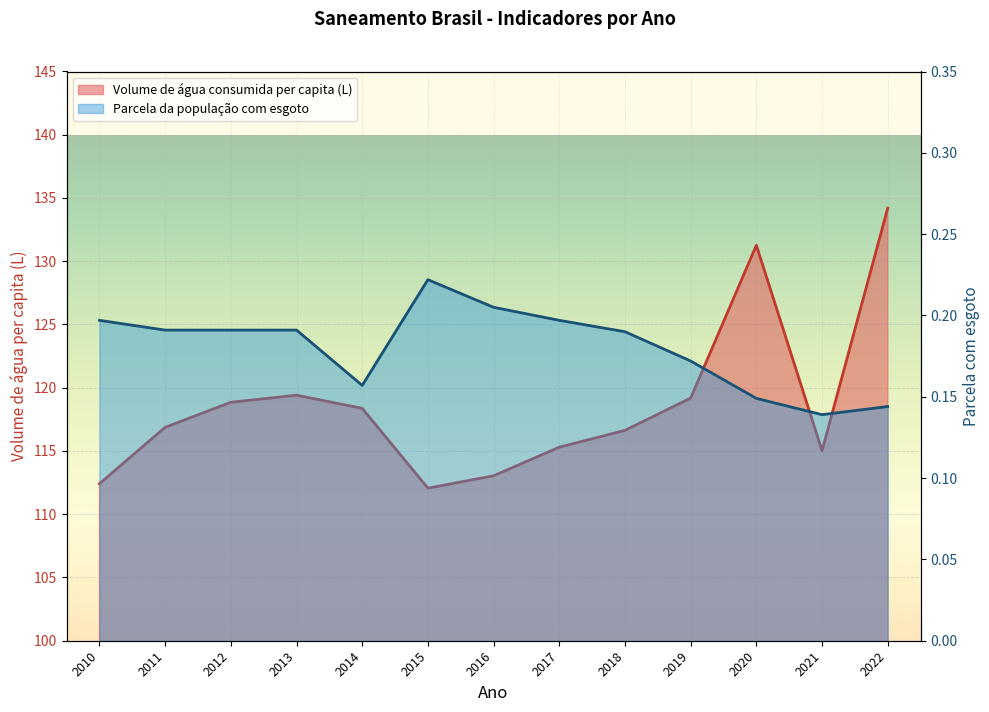

Where is the first local maximum for Volume de água consumida per capita (li...)?

2013